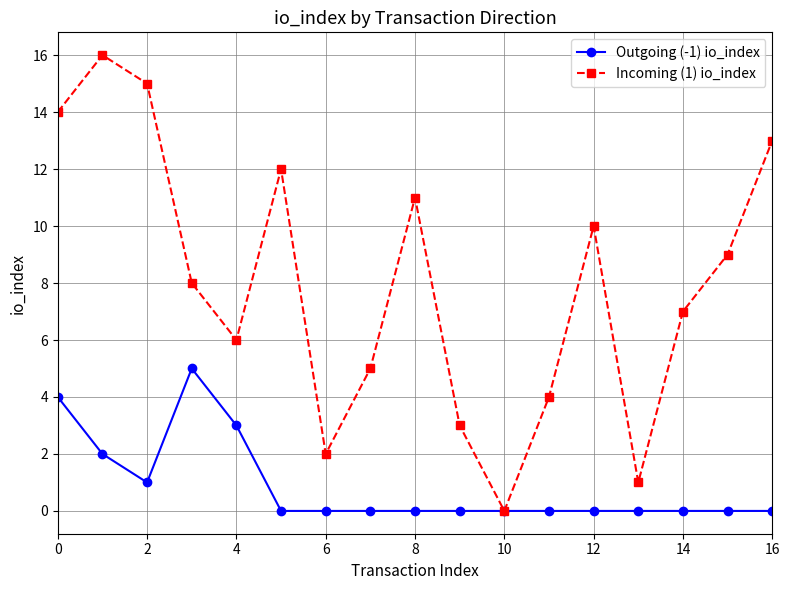

Which series has the largest total across all categories?

Incoming (1) io_index